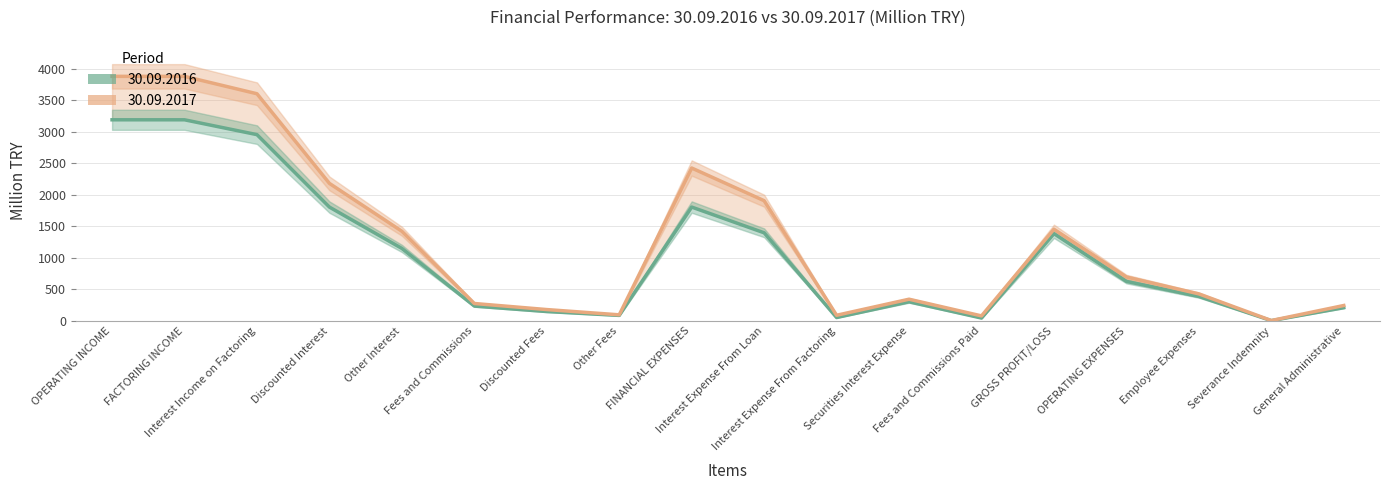

How many data points in 30.09.2017 are above 696?

9